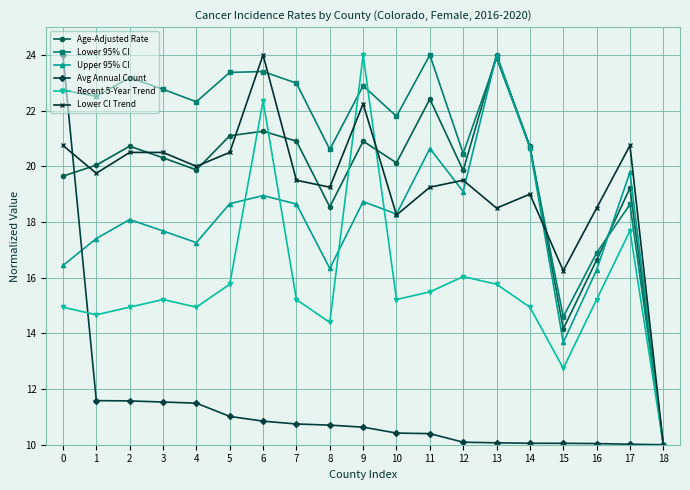

Where do Avg Annual Count and Age-Adjusted Rate first cross each other?

0 and 1